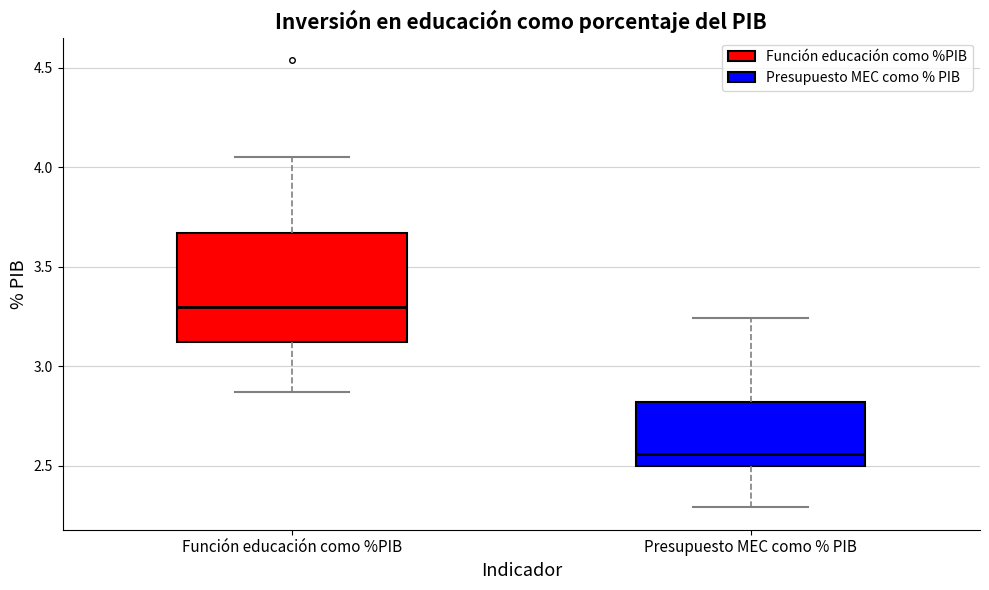

Reading left to right, read every box against the y-axis: the position of its median line, the range the box covers, and the ends of its whiskers. The values are not printed on the chart, so give them approximately, as read against the axis.

Función educación como %PIB: median 3.30, box 3.10 to 3.65, whiskers 2.85 to 4.05
Presupuesto MEC como % PIB: median 2.55, box 2.50 to 2.80, whiskers 2.30 to 3.25